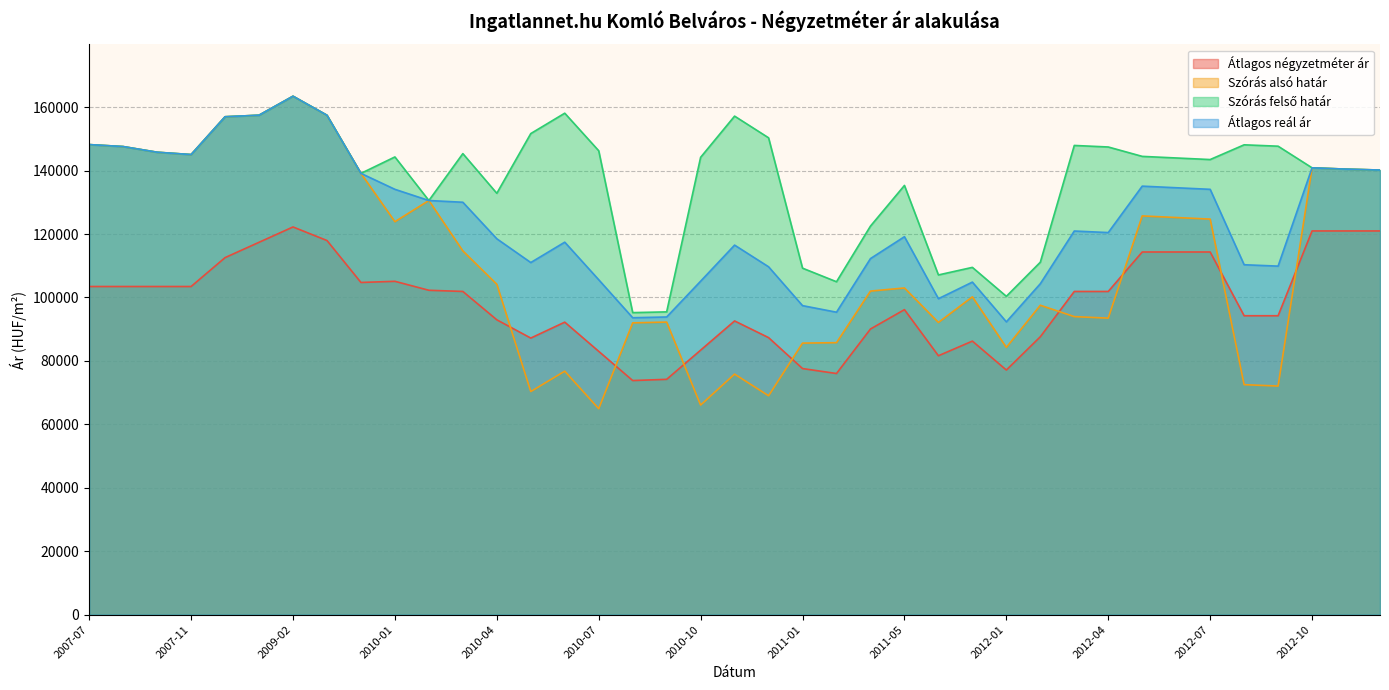

At which label does Szórás alsó határ first exceed 102987?

2007-07